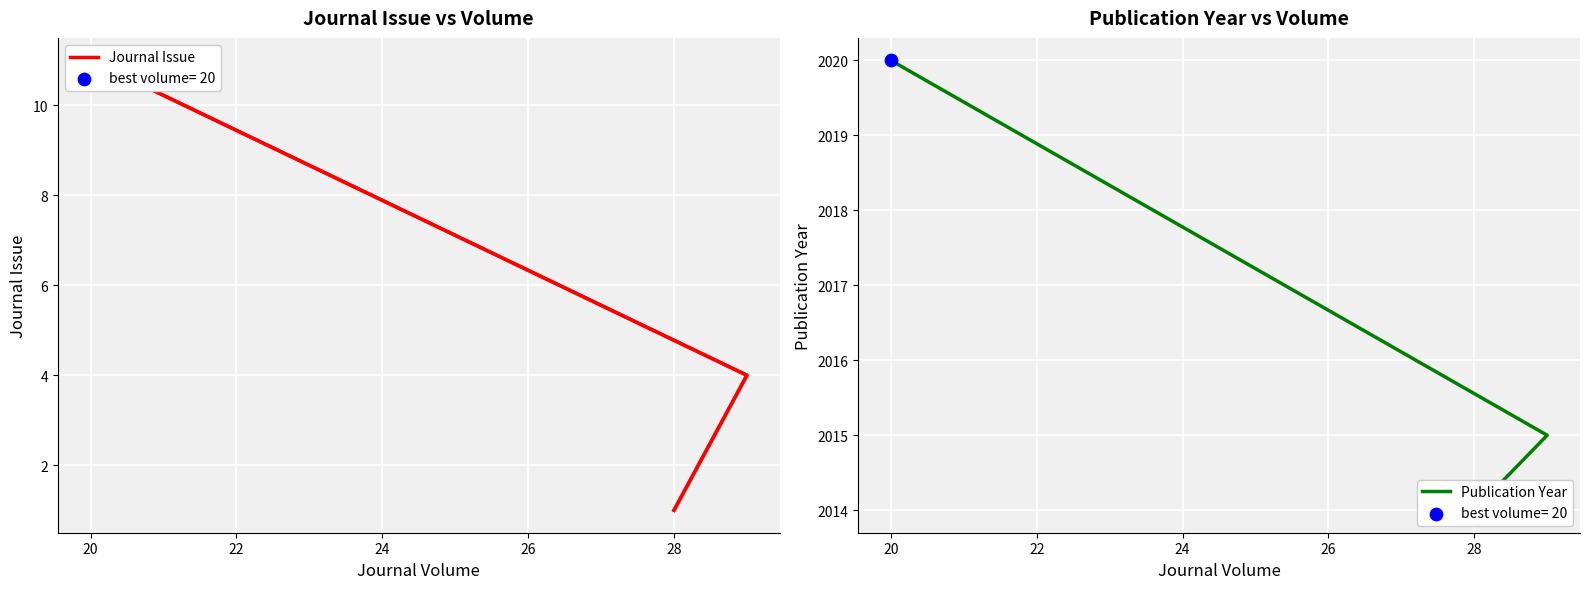

Which series has the largest Y range (max minus min)?

Journal Issue